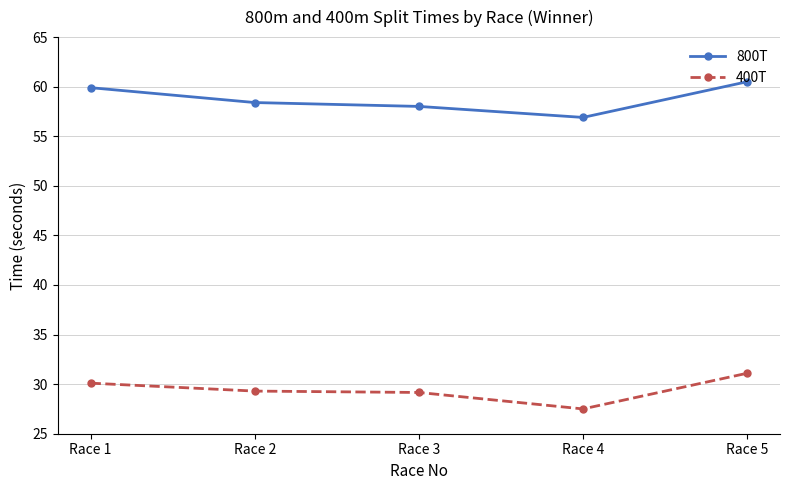

What is the value of the 400T point at the 4th from the left?

27.5